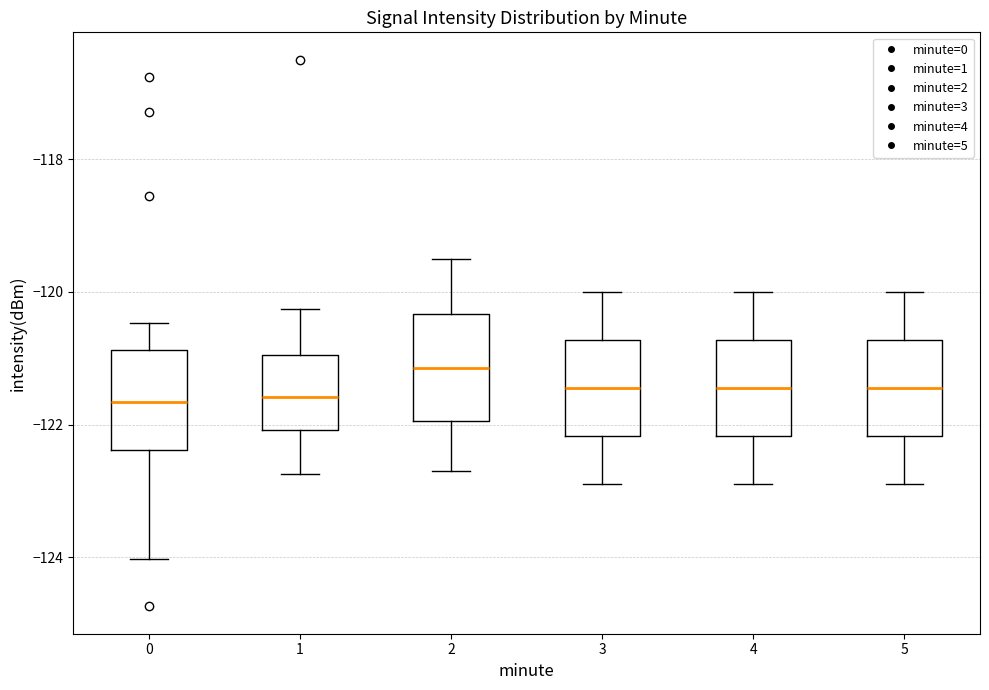

Where does the upper whisker of the box at x = 4 end on the y-axis? The values are not printed on the chart, so give them approximately, as read against the axis.

-120.0